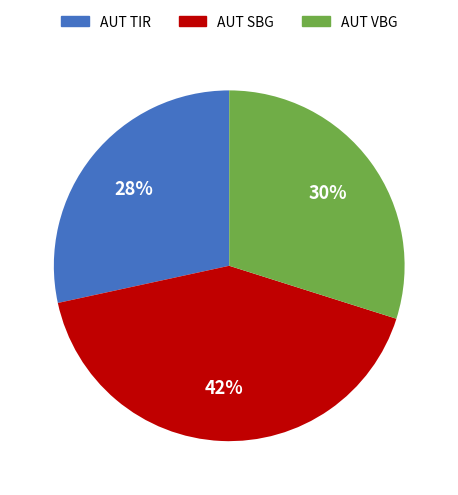

Does AUT VBG account for over 50% of the chart?

No